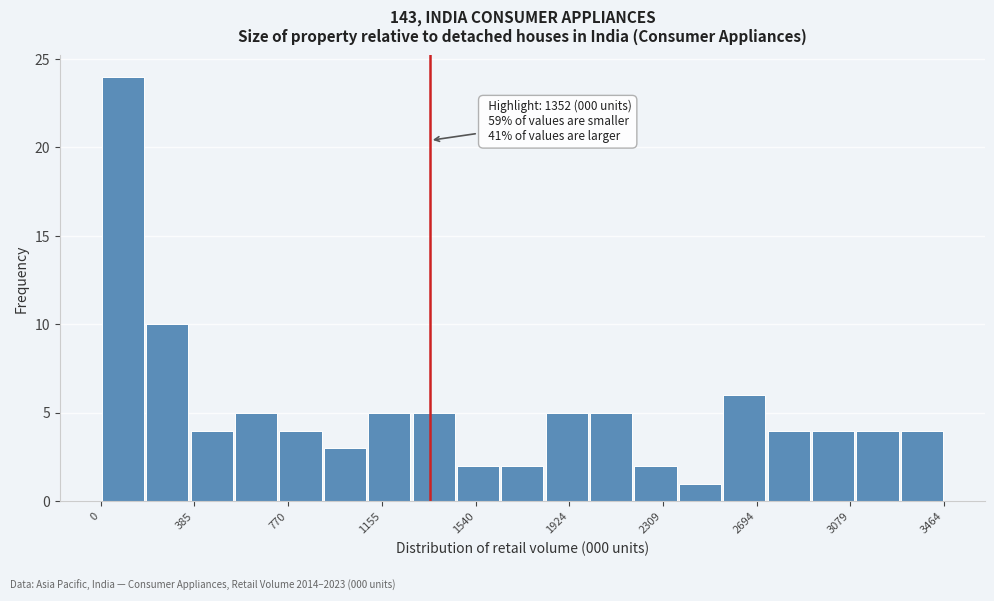

Read against the x-axis, roughly where is the centre of the tallest bar?

100